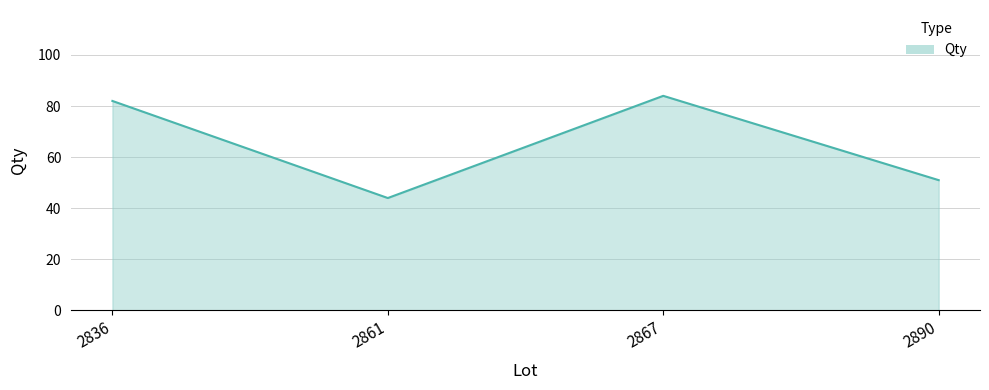

Read the value at 2867, to the nearest 5.

85